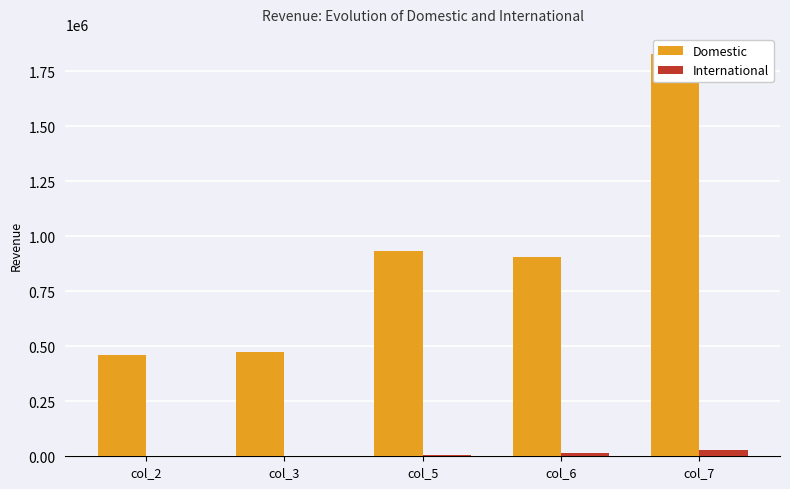

What is the highest value of the International series?

27511